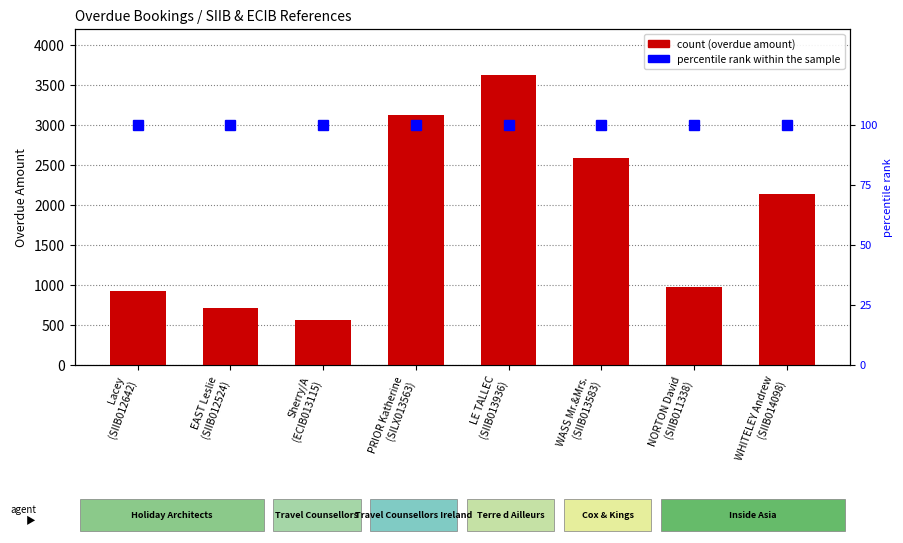

What is the average value of the Overdue Amount series?

1831